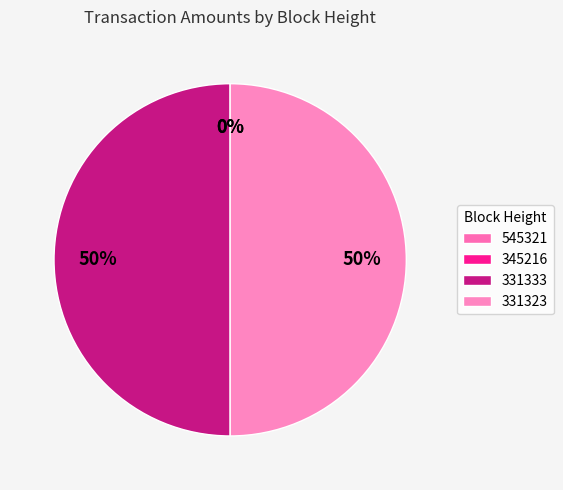

Between 545321 and 331333, which is larger?

331333